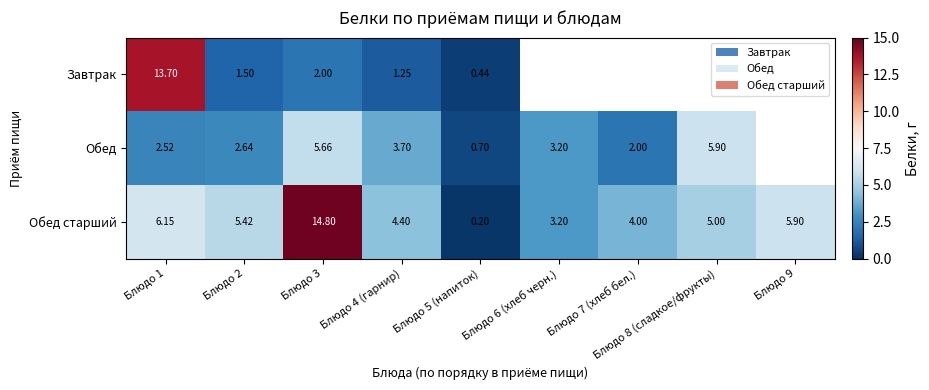

At which category is the sum across all series the highest?

Блюдо 3